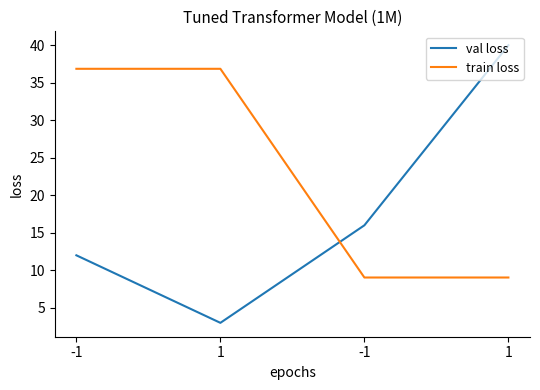

True or false: train loss has a value of 50.2 at -1.

False